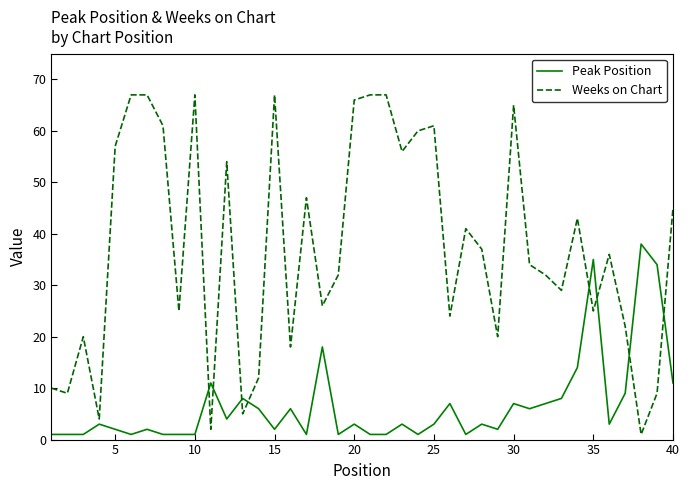

Is this an area chart (filled region under the line)?

No